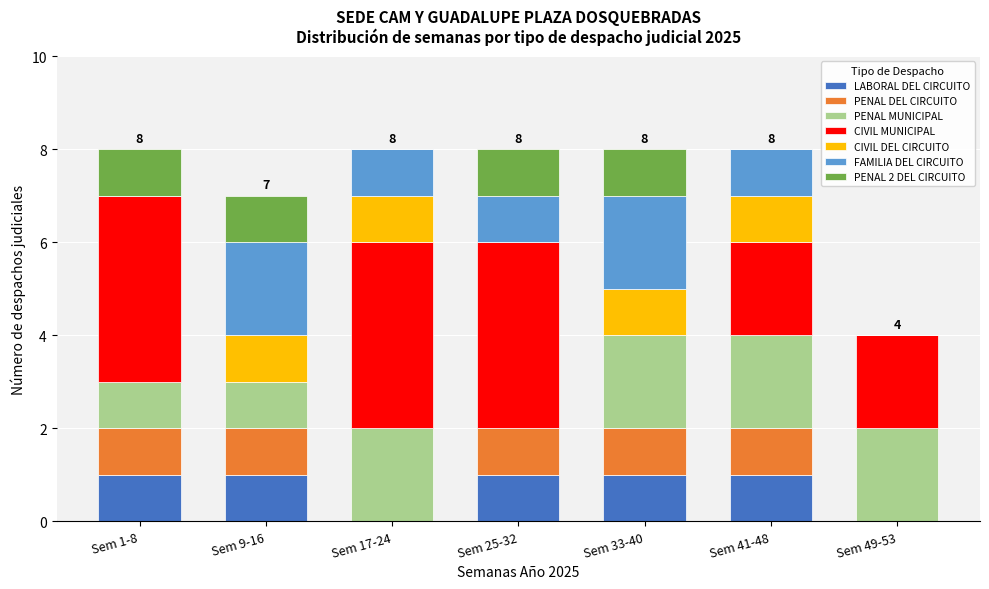

What is the total value across all series at Sem 17-24?

8